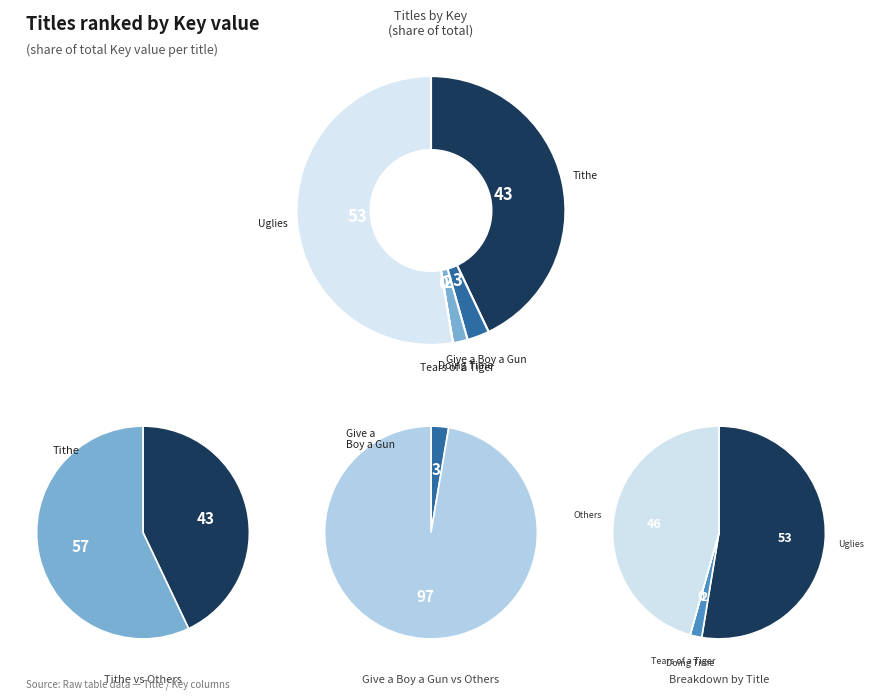

How many slices are in this pie chart?

5